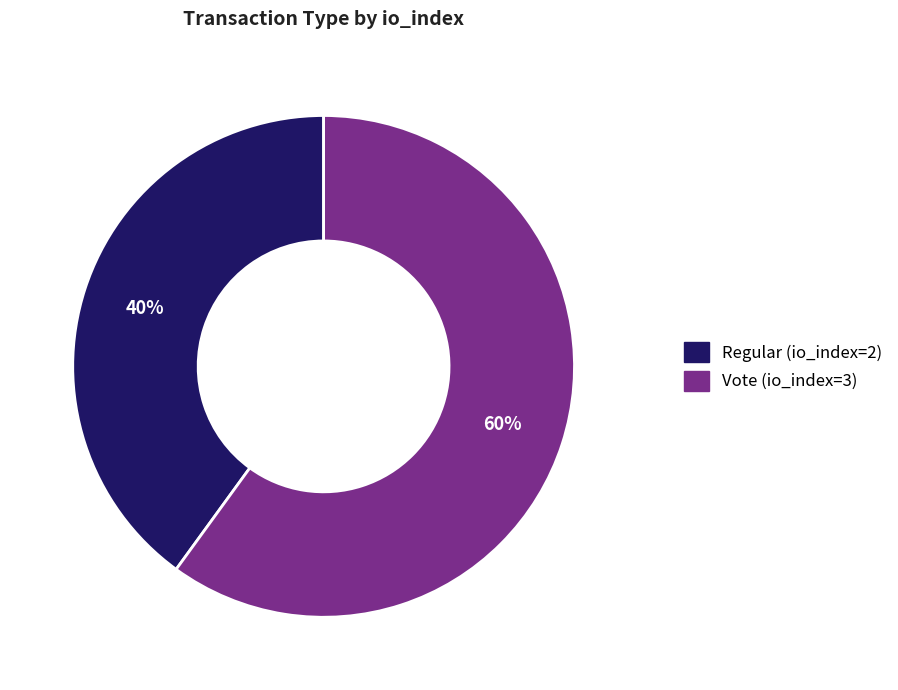

To the nearest percent, what percentage of the pie is Vote (io_index=3)?

60%